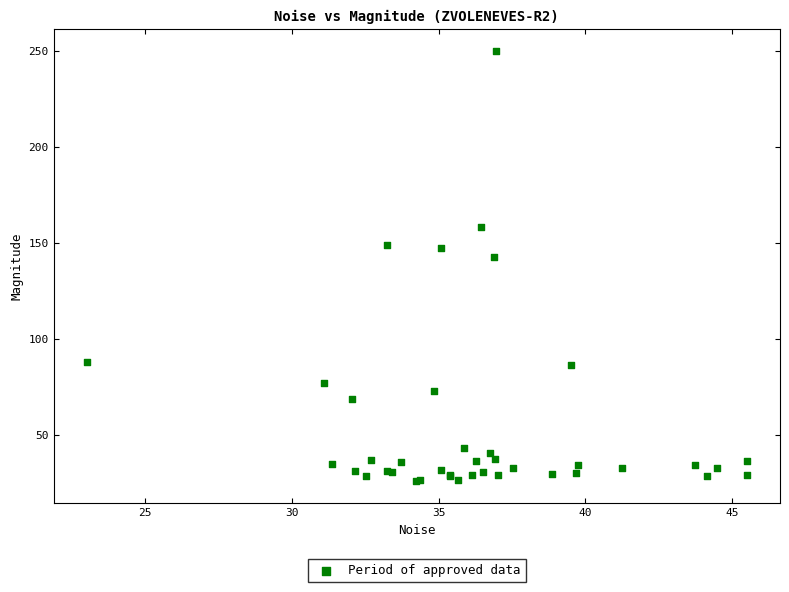

What Y value in the scatter plot is closest to 137?

142.5